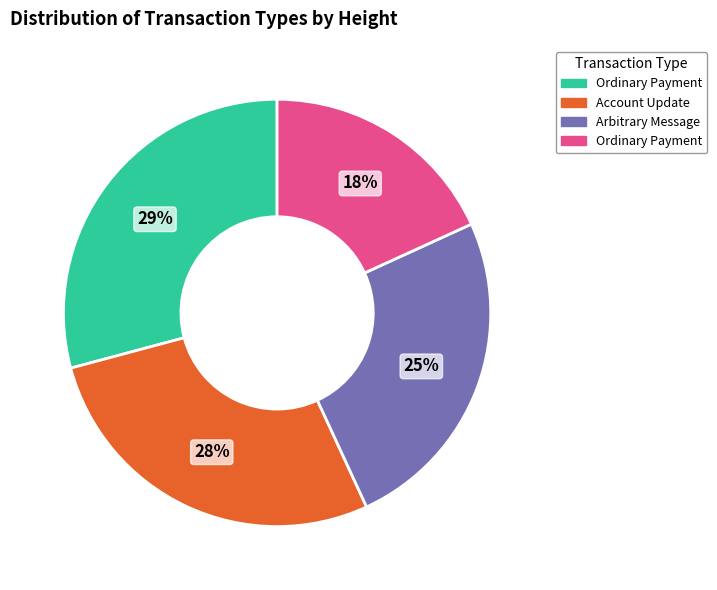

To the nearest percent, what is the average slice percentage?

25%